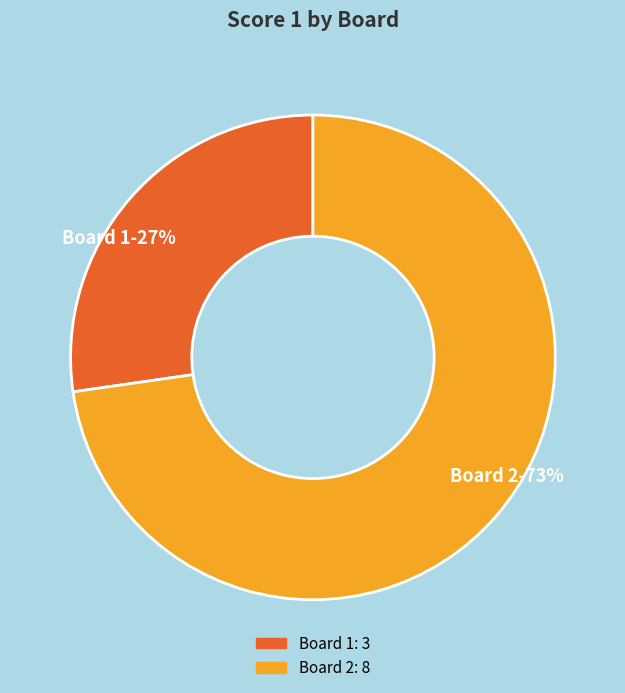

What is the ratio of the value at Board 2-73% to the value at Board 1-27%?

2.7